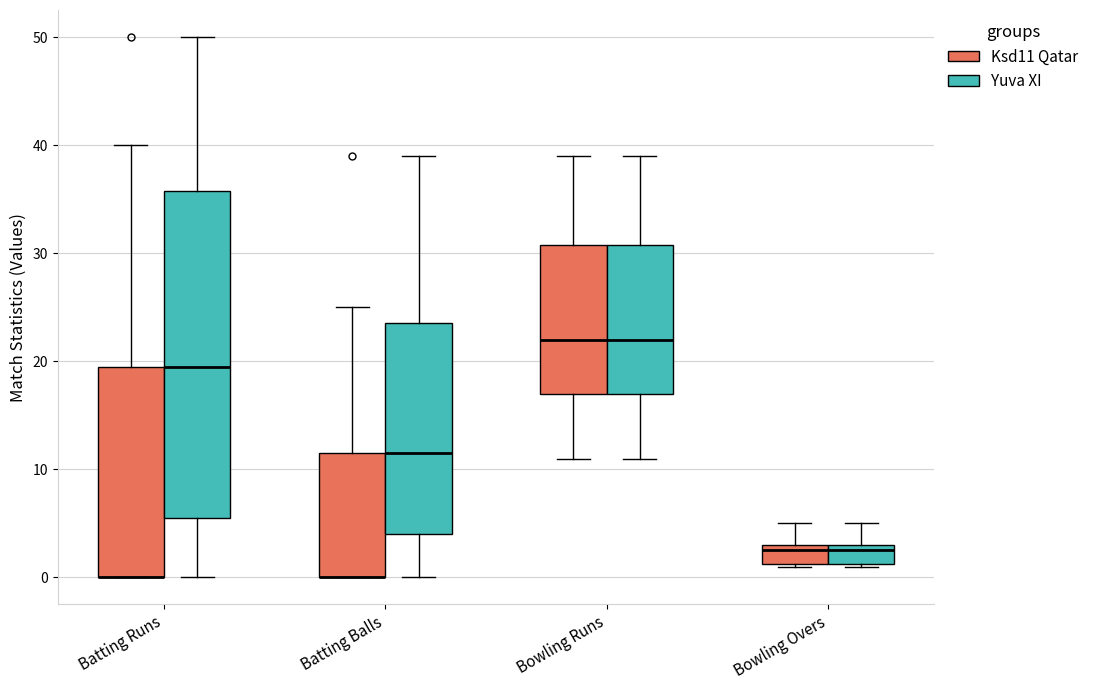

Reading left to right, transcribe this box plot: for each box, give where its median line is, the range the box spans, and where its two whiskers end, as read against the y-axis. The values are not printed on the chart, so give them approximately, as read against the axis.

Batting Runs (Ksd11 Qatar): median 0 (drawn on the box's lower edge), box 0 to 20, whiskers 0 to 40
Batting Runs (Yuva XI): median 20, box 6 to 36, whiskers 0 to 50
Batting Balls (Ksd11 Qatar): median 0 (drawn on the box's lower edge), box 0 to 12, whiskers 0 to 25
Batting Balls (Yuva XI): median 12, box 4 to 24, whiskers 0 to 39
Bowling Runs (Ksd11 Qatar): median 22, box 17 to 31, whiskers 11 to 39
Bowling Runs (Yuva XI): median 22, box 17 to 31, whiskers 11 to 39
Bowling Overs (Ksd11 Qatar): median 3 (just below the box's upper edge), box 1 to 3, whiskers 1 to 5
Bowling Overs (Yuva XI): median 3 (just below the box's upper edge), box 1 to 3, whiskers 1 to 5